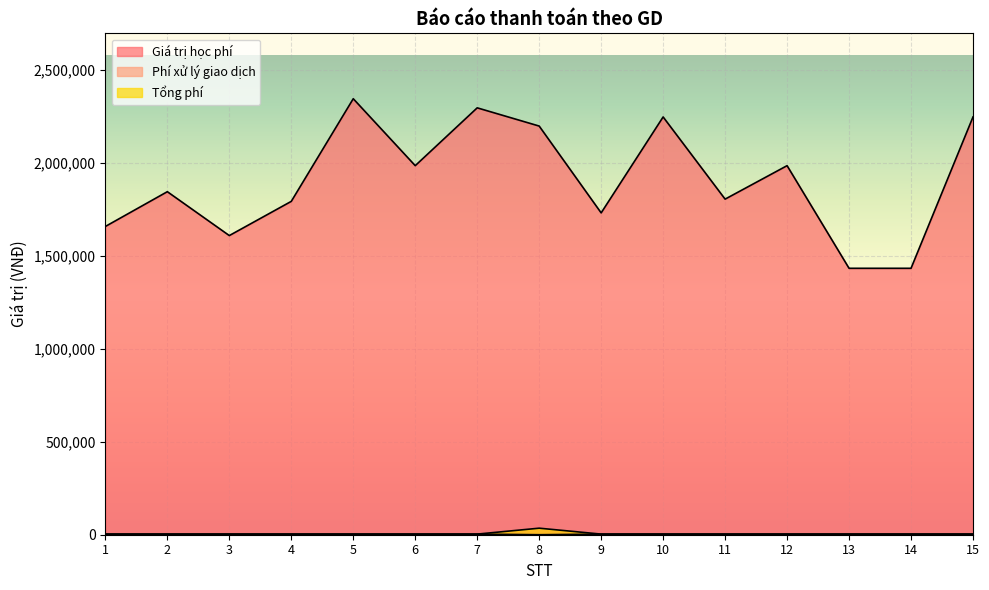

What is the value of the Giá trị học phí point at the 11th from the left?

1805000